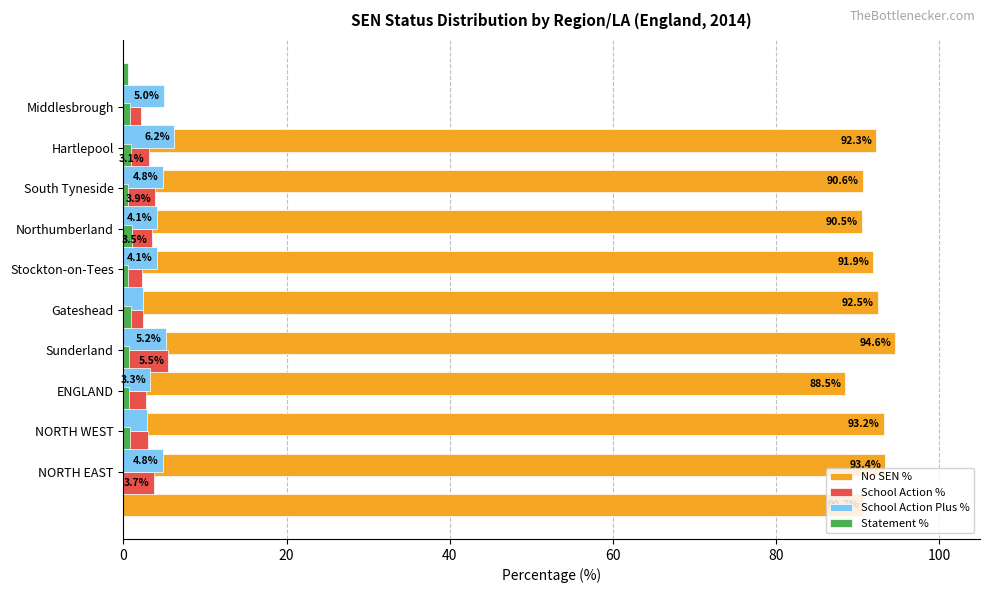

What is the difference between the maximum and minimum values in the School Action Plus % series?

3.8